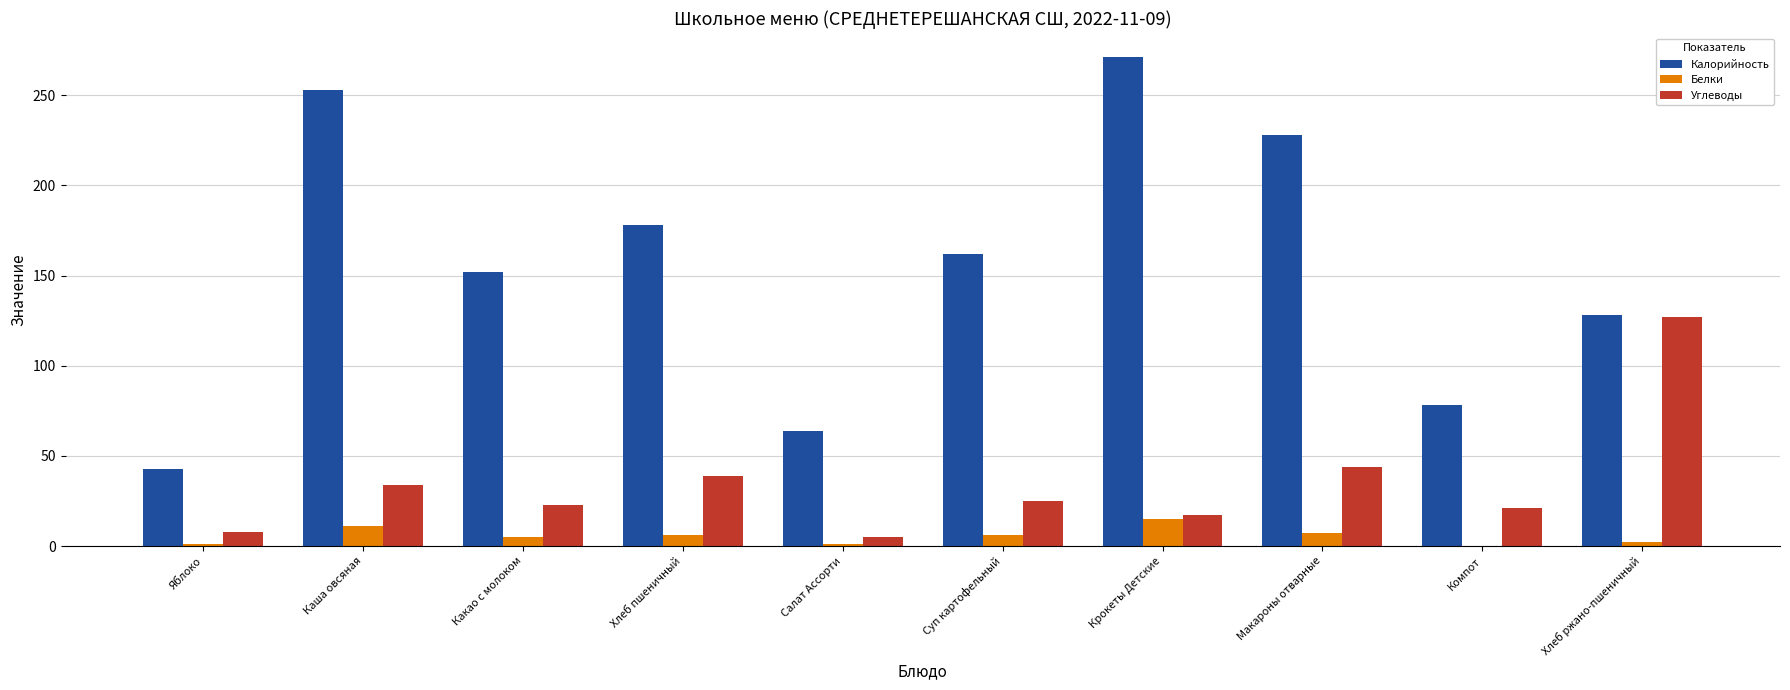

The value of Углеводы at Каша овсяная is 34. True or false?

True